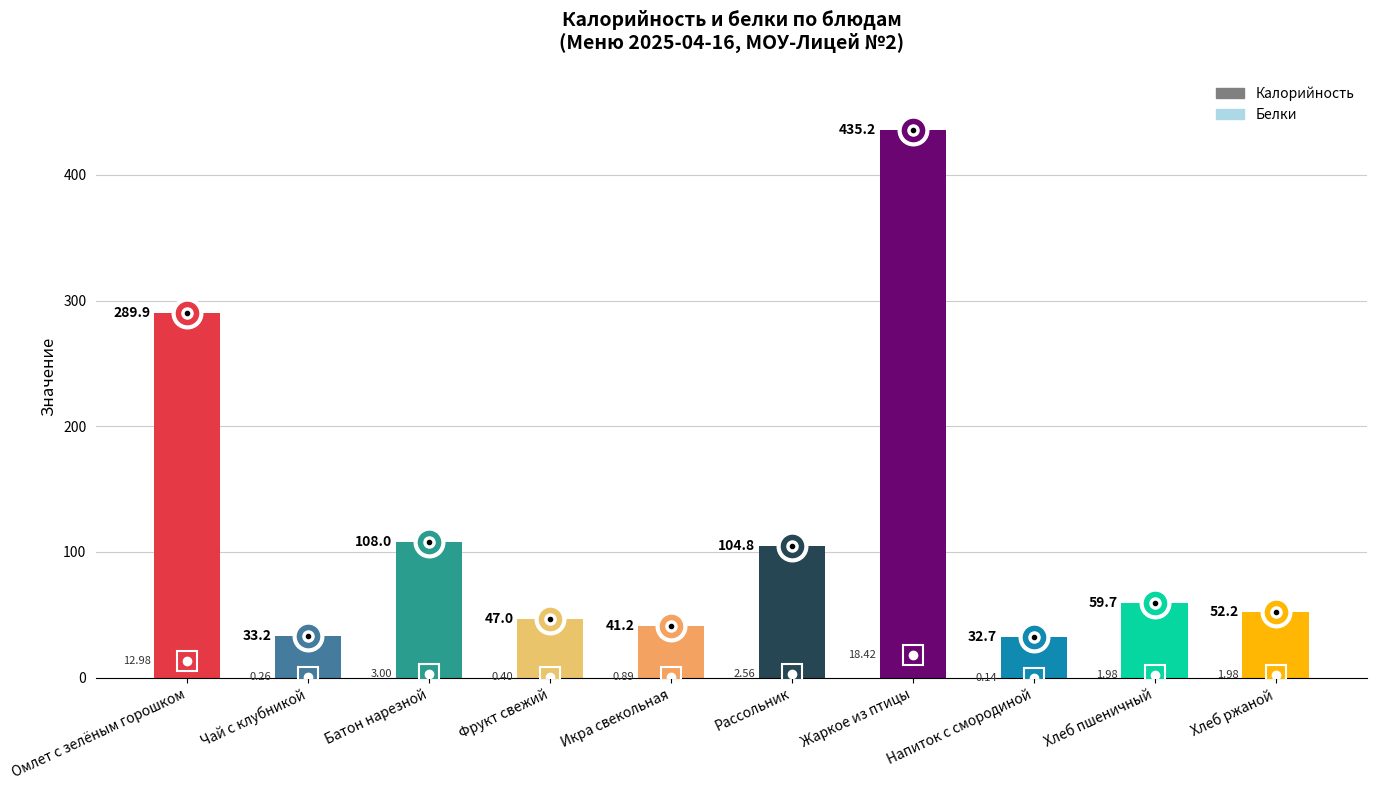

What is the difference between the highest and lowest values at Хлеб пшеничный?

57.7